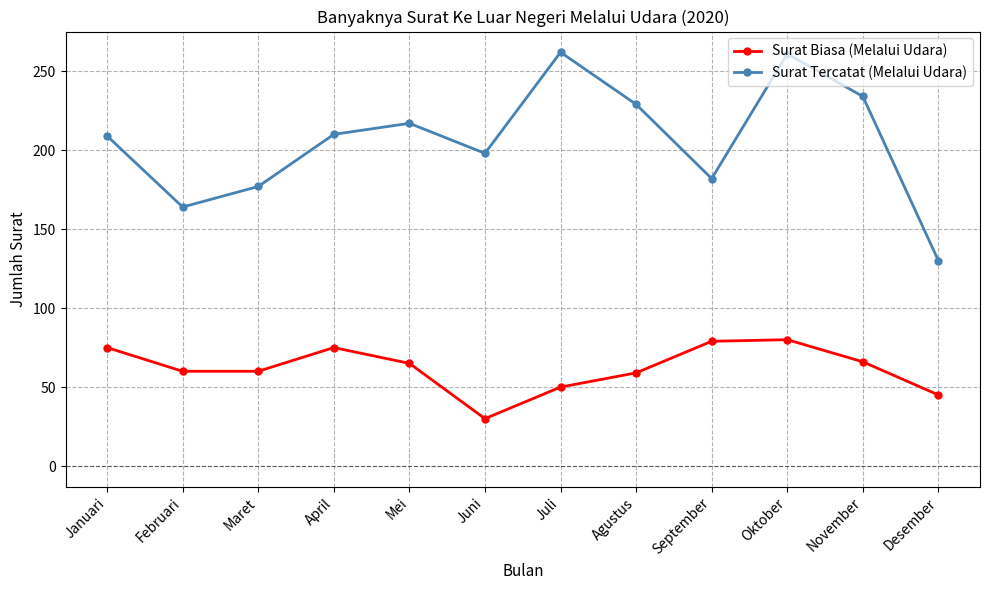

Is the value of Surat Biasa (Melalui Udara) at Juni greater than the value of Surat Tercatat (Melalui Udara) at Desember?

No